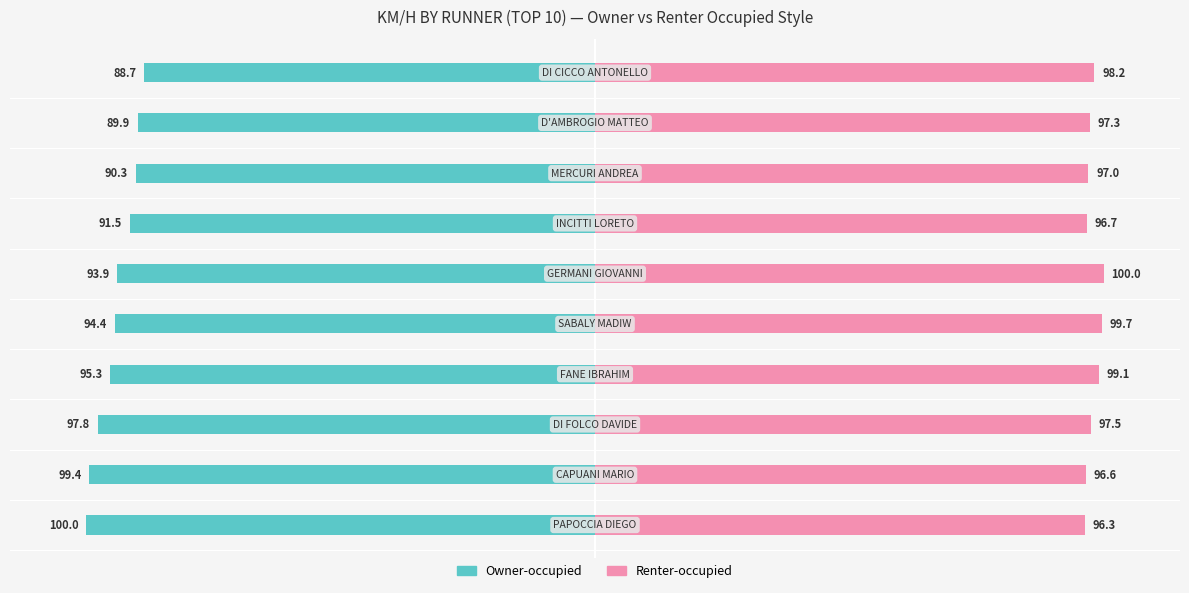

List the series in order of their overall mean, lowest first.

Owner-occupied, Renter-occupied